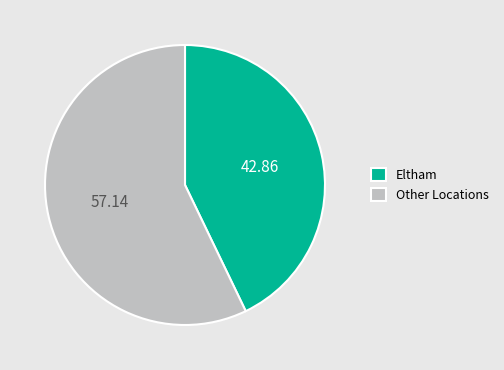

Approximately how many times larger is the value at Eltham compared to Other Locations?

0.8